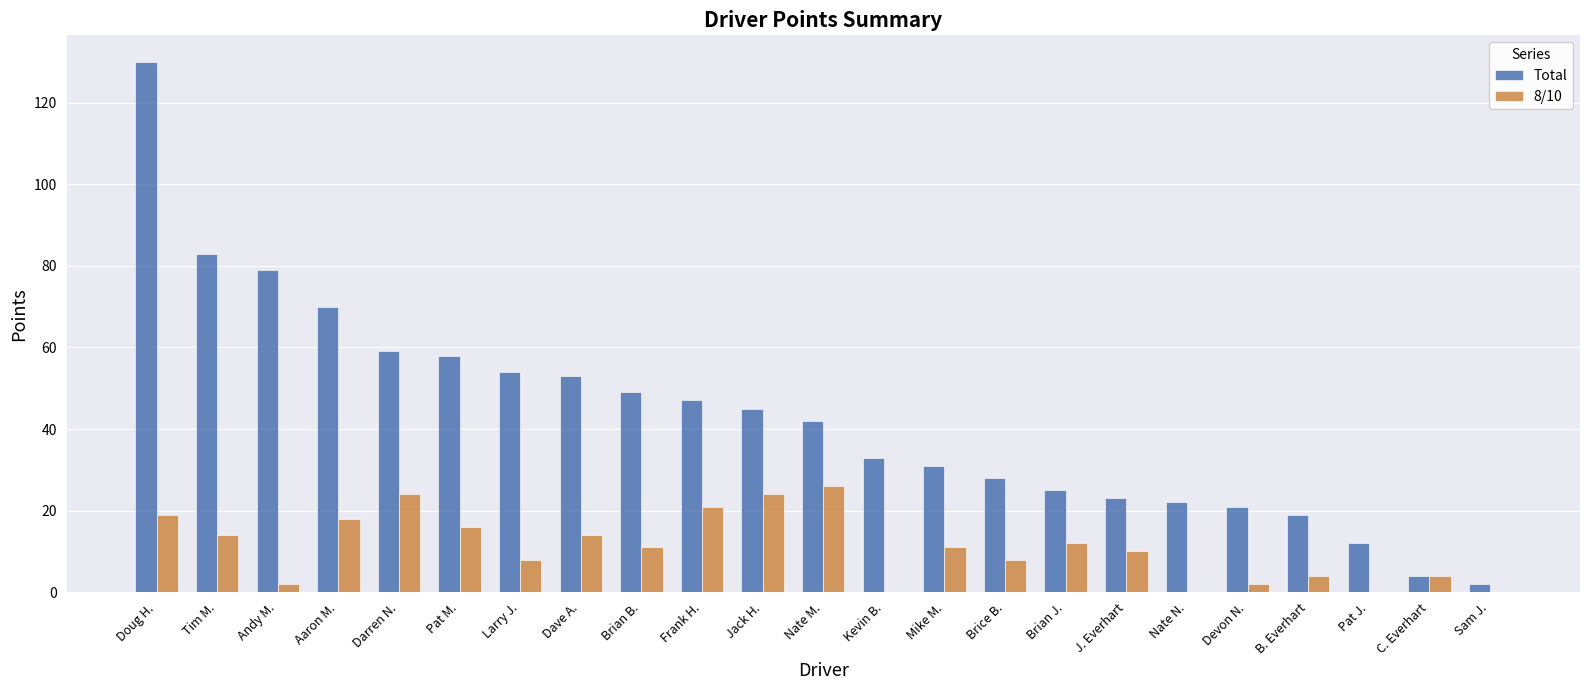

The 8/10 series shows 18 at Aaron M.. True or false?

True